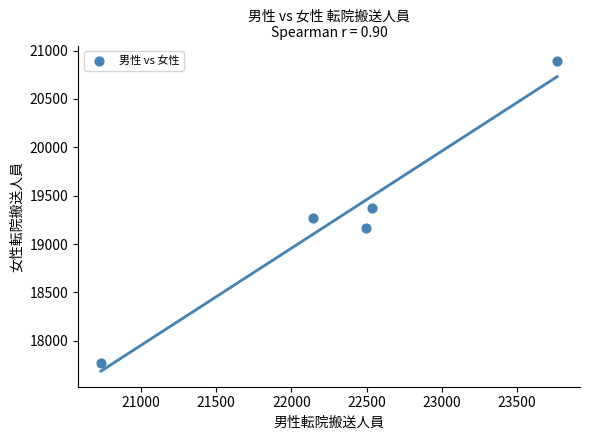

What is the average X value?

22335